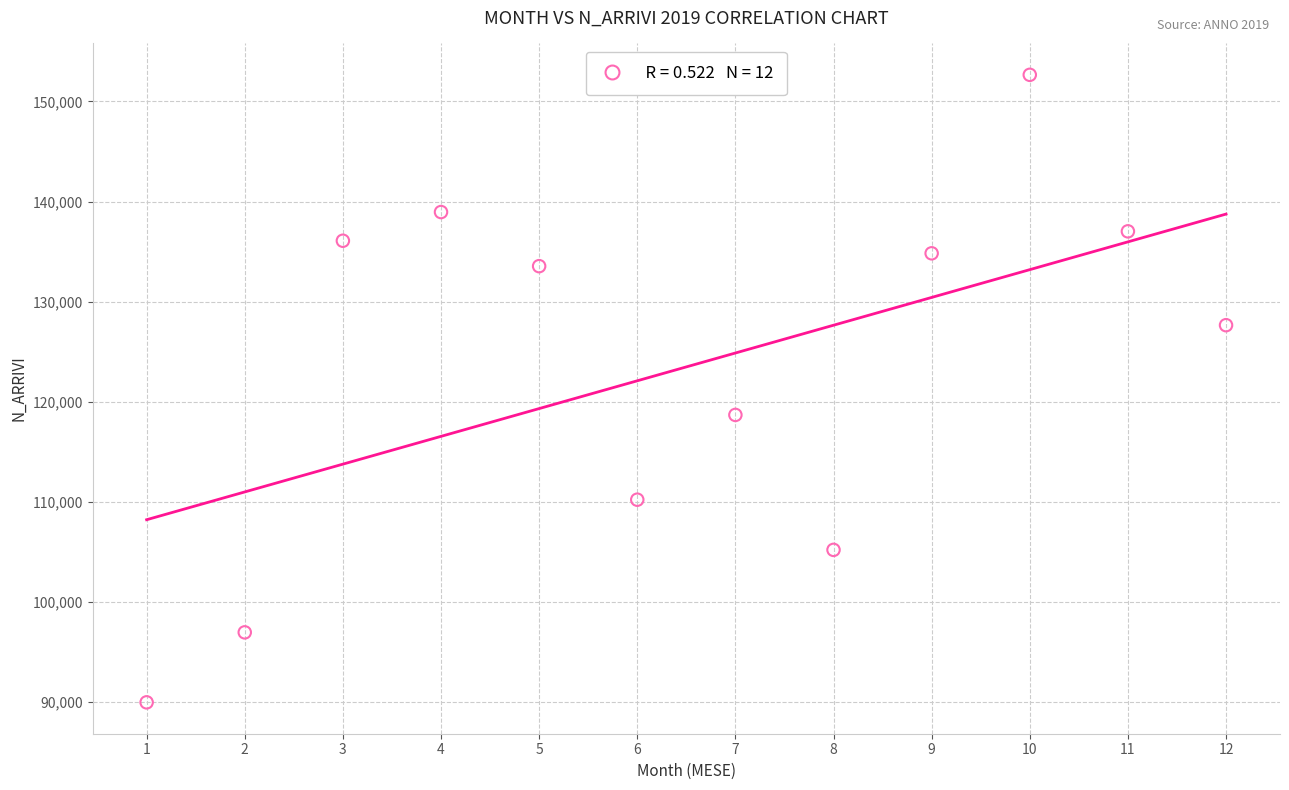

What is the average X value?

6